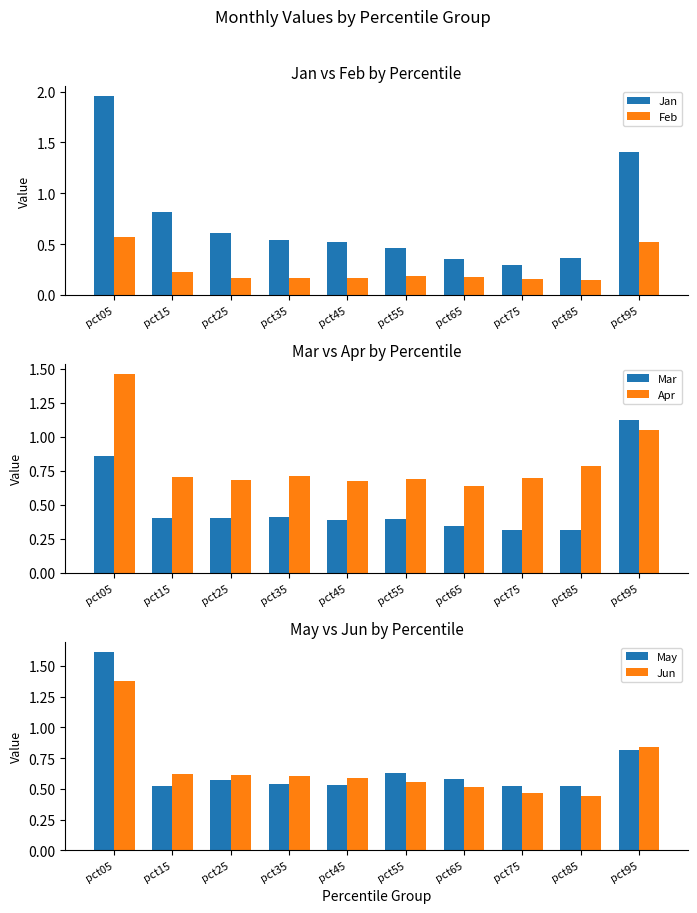

What is the total value across all series at pct45?

2.9